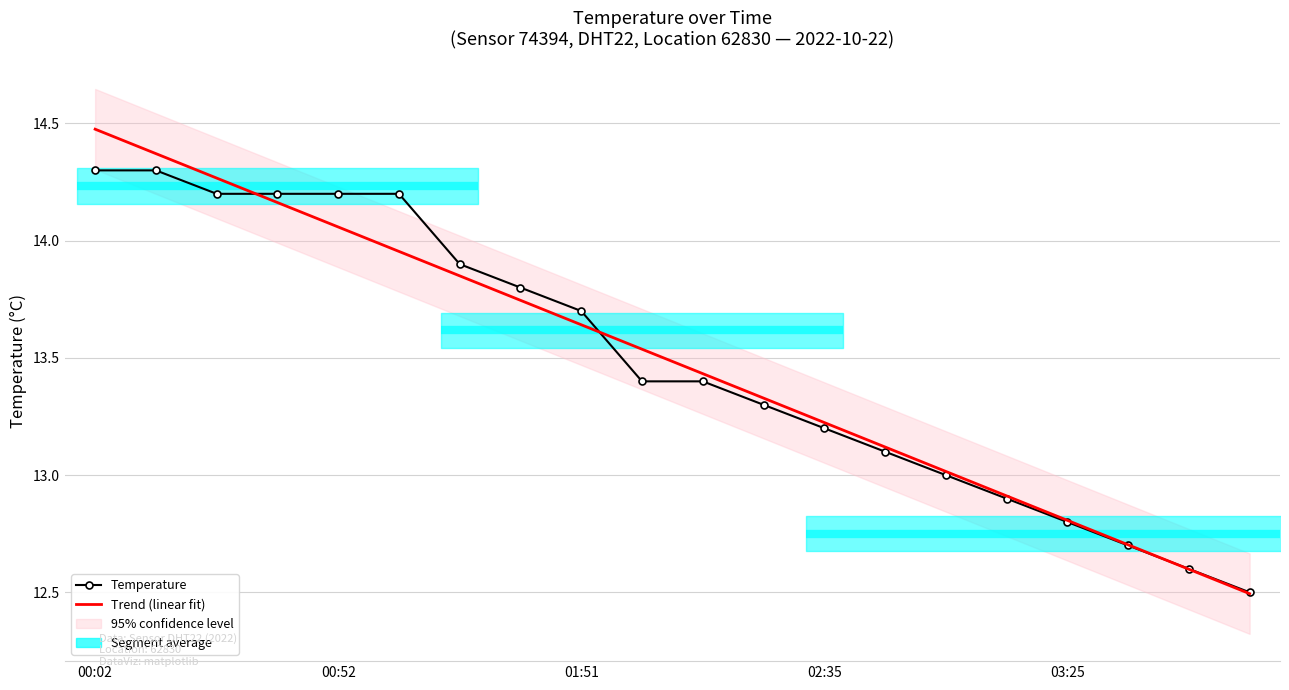

True or false: Temperature and Trend (linear fit) cross at least once.

True